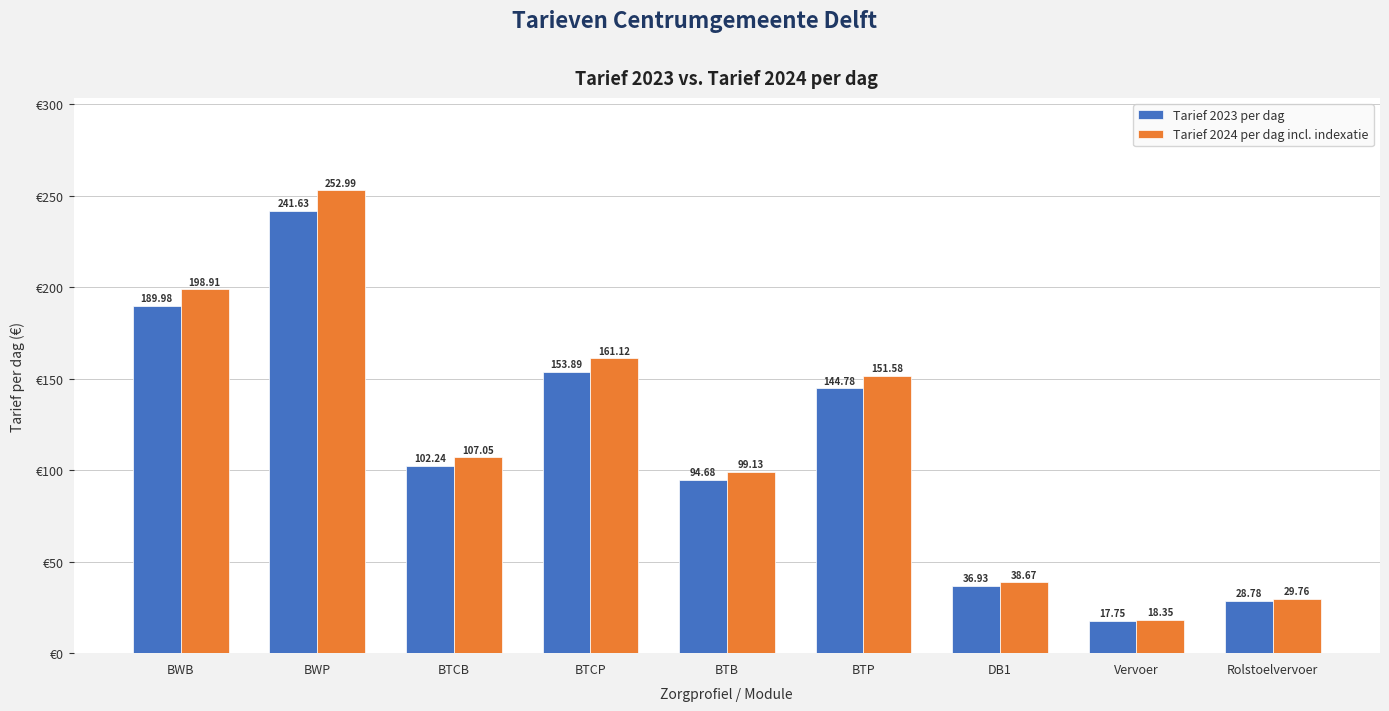

What is the lowest value of the Tarief 2024 per dag incl. indexatie series?

18.4